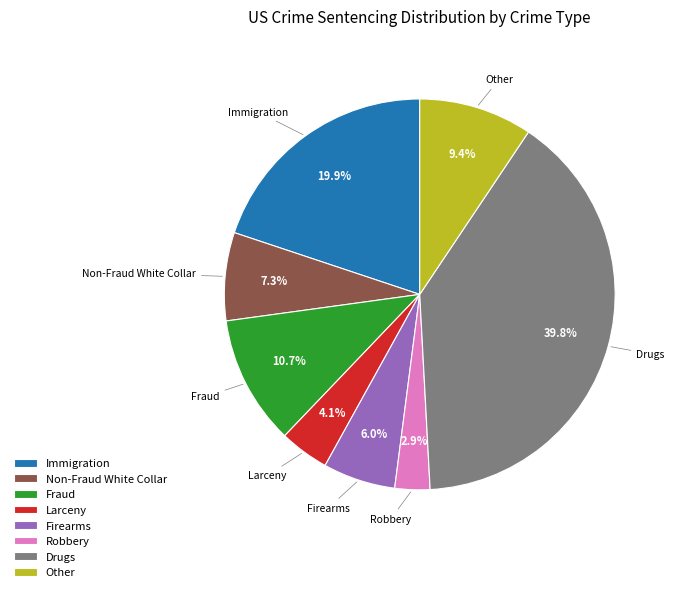

How many slices are in this pie chart?

8